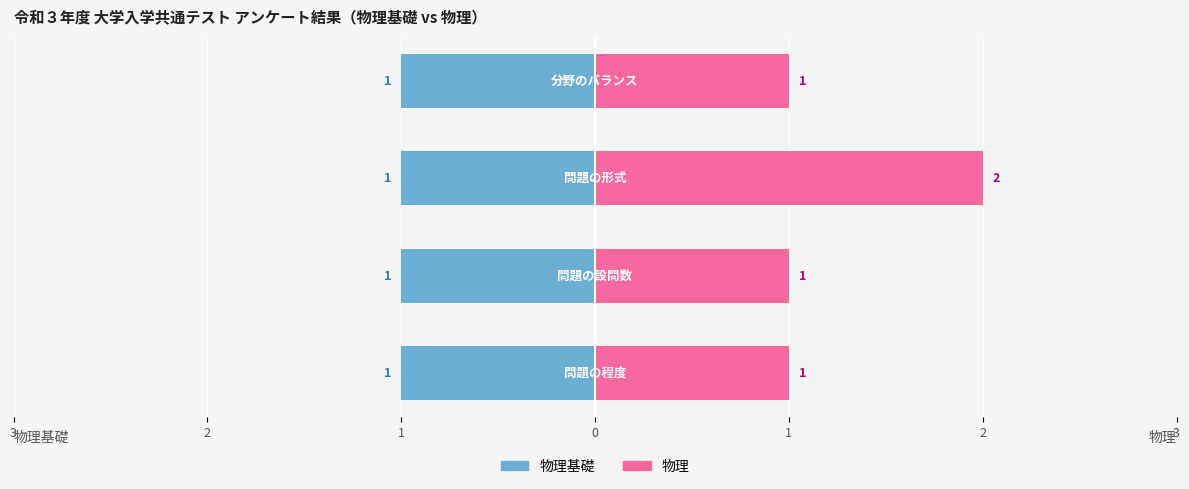

Count the 物理 values in the range 1 to 2.

4